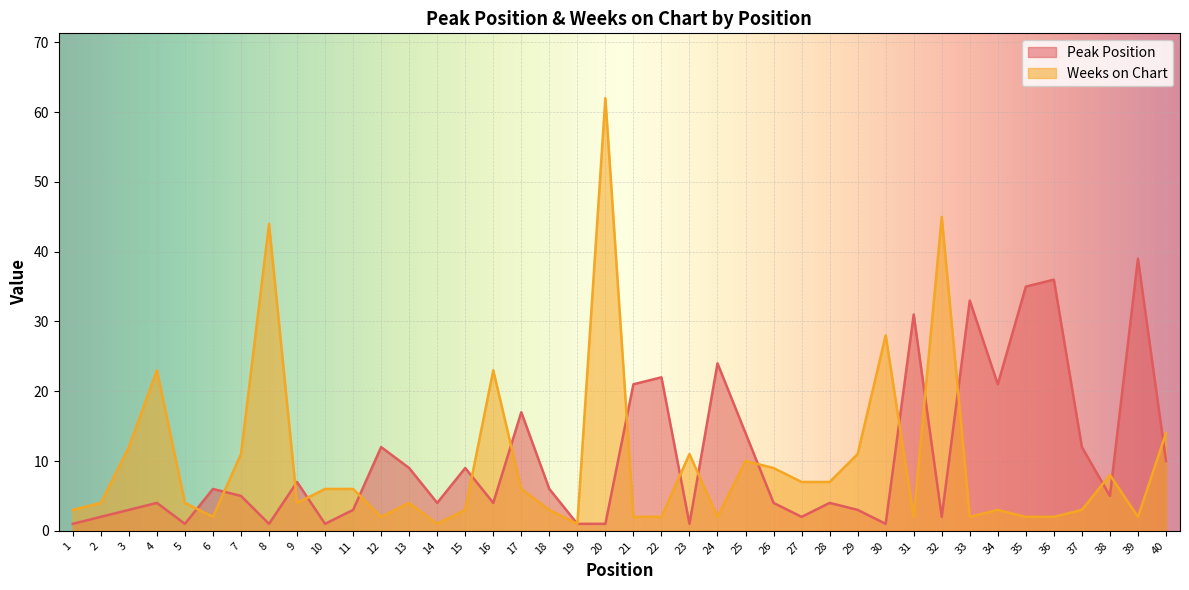

The Weeks on Chart series shows 3 at 12. True or false?

False